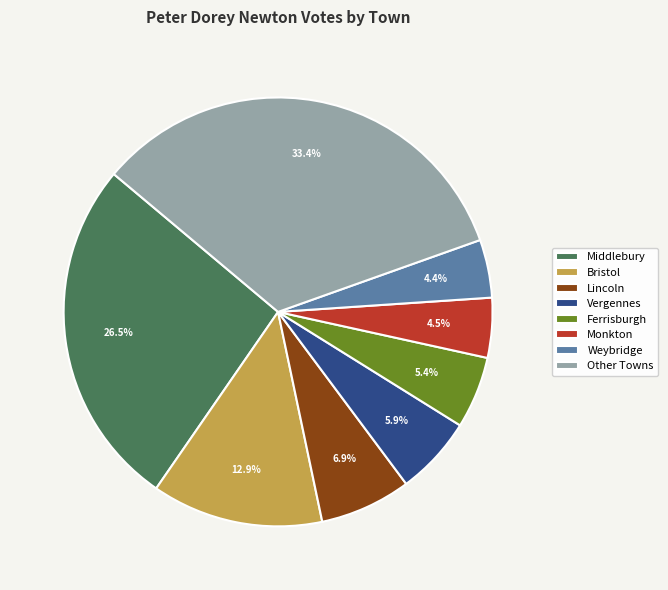

Between Bristol and Other Towns, which is larger?

Other Towns